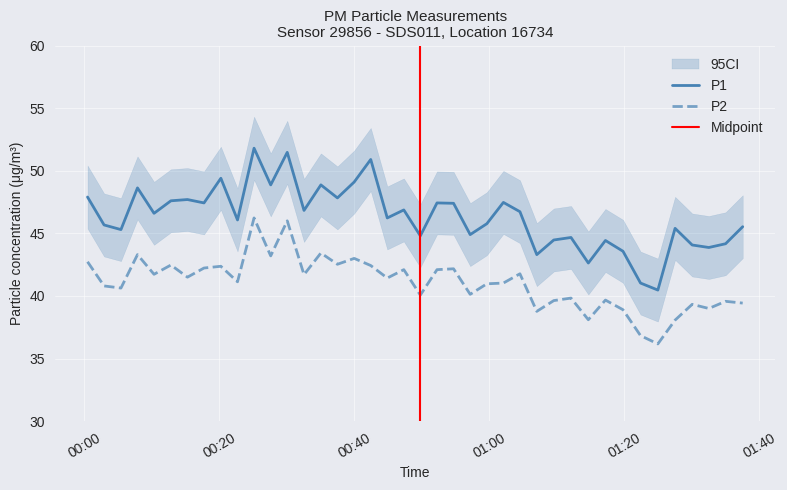

What is the maximum value for P1?

51.8